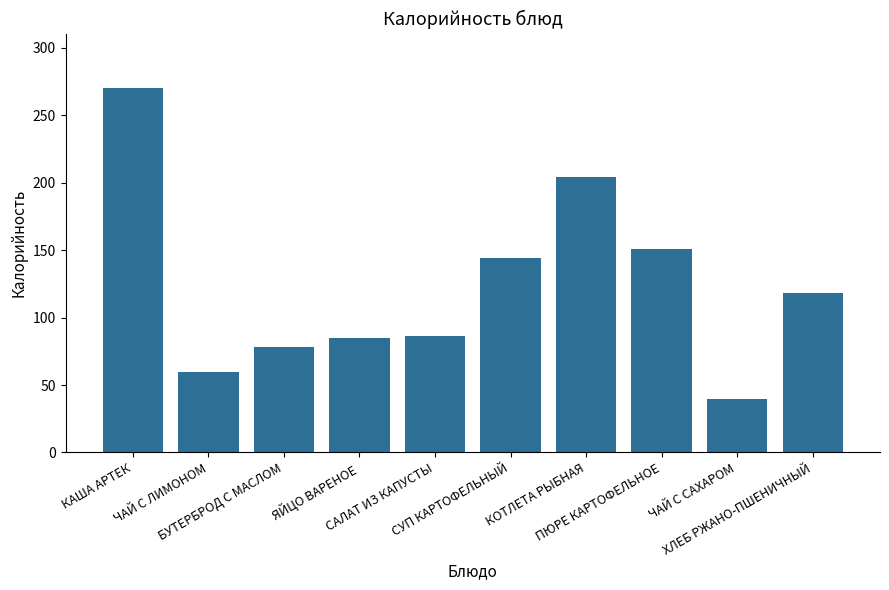

What is the maximum value shown in the chart?

270